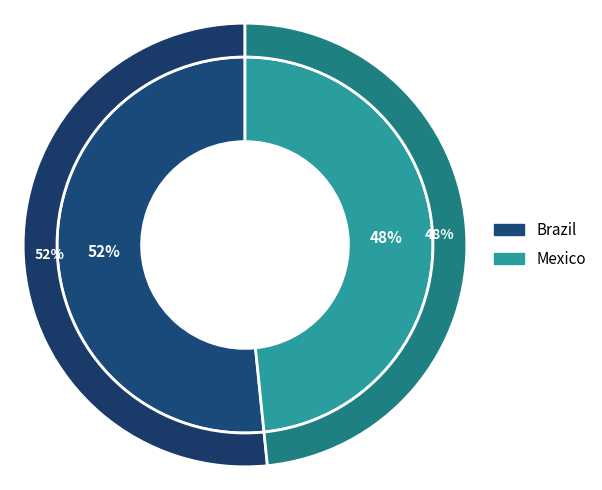

Combined, what portion of the pie is Brazil and Mexico?

100.0%